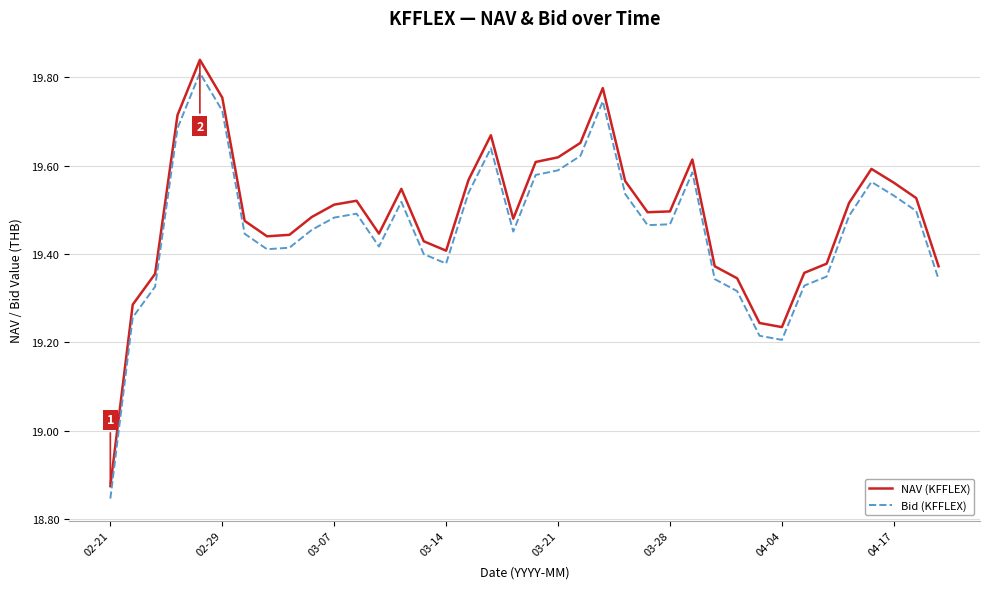

What is the difference between the maximum and minimum values in the NAV (KFFLEX) series?

1.0